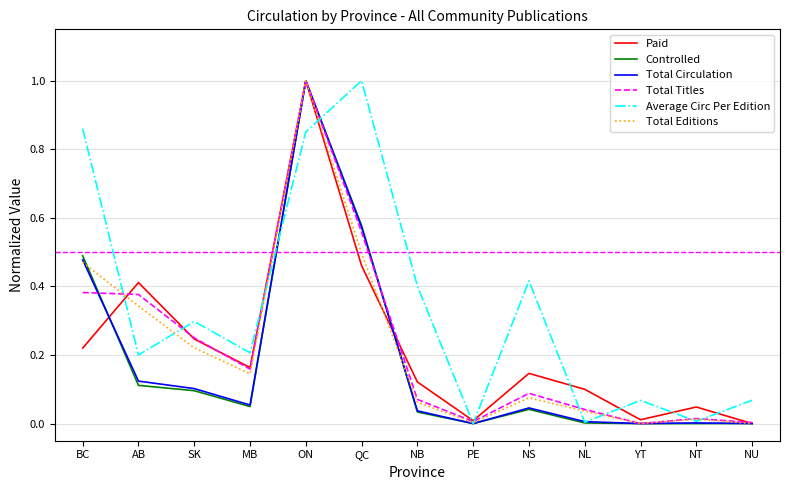

How many positive values does the Paid series have?

12